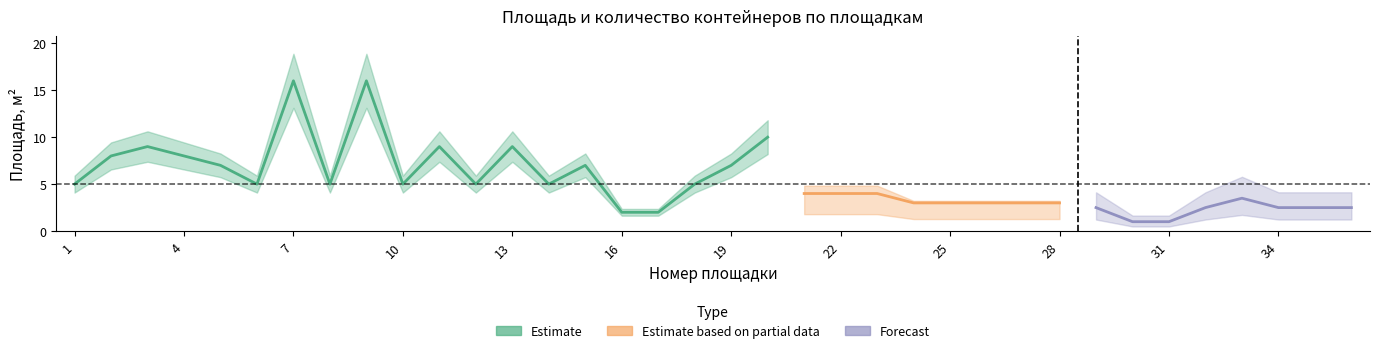

True or false: containers_placed and area_m2 intersect in this chart.

False